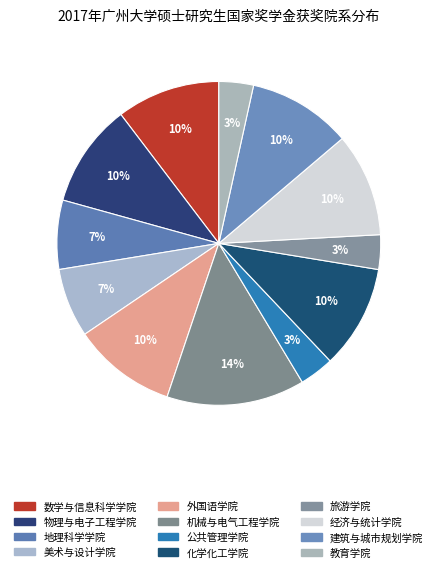

What percentage is NOT represented by 物理与电子工程学院?

89.7%